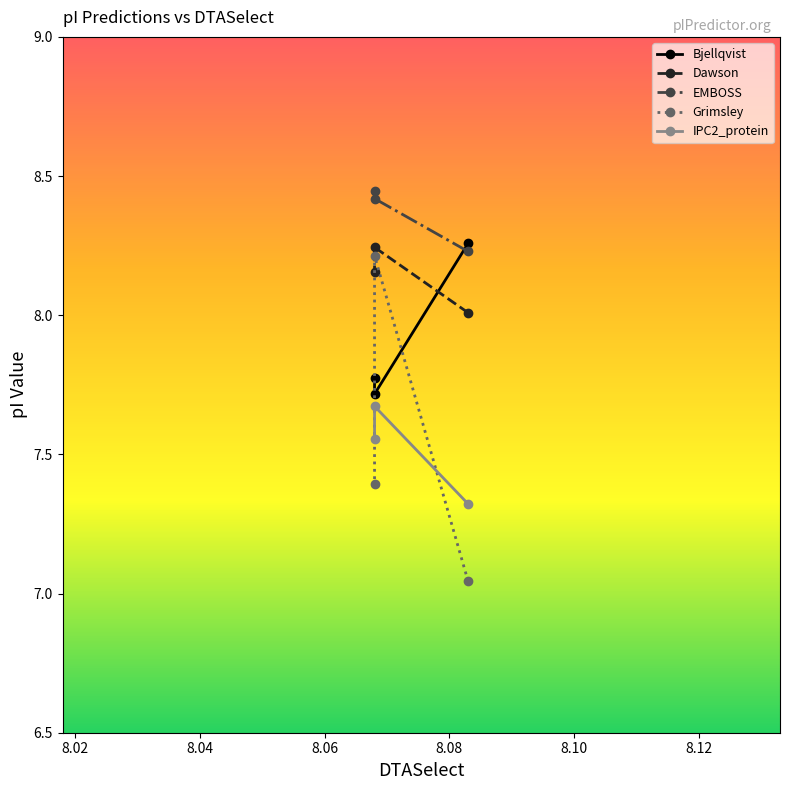

Reading left to right, what are all the values shown in this chart?

Bjellqvist: 8.3	7.7	7.8
Dawson: 8.0	8.2	8.2
EMBOSS: 8.2	8.4	8.4
Grimsley: 7.0	8.2	7.4
IPC2_protein: 7.3	7.7	7.6